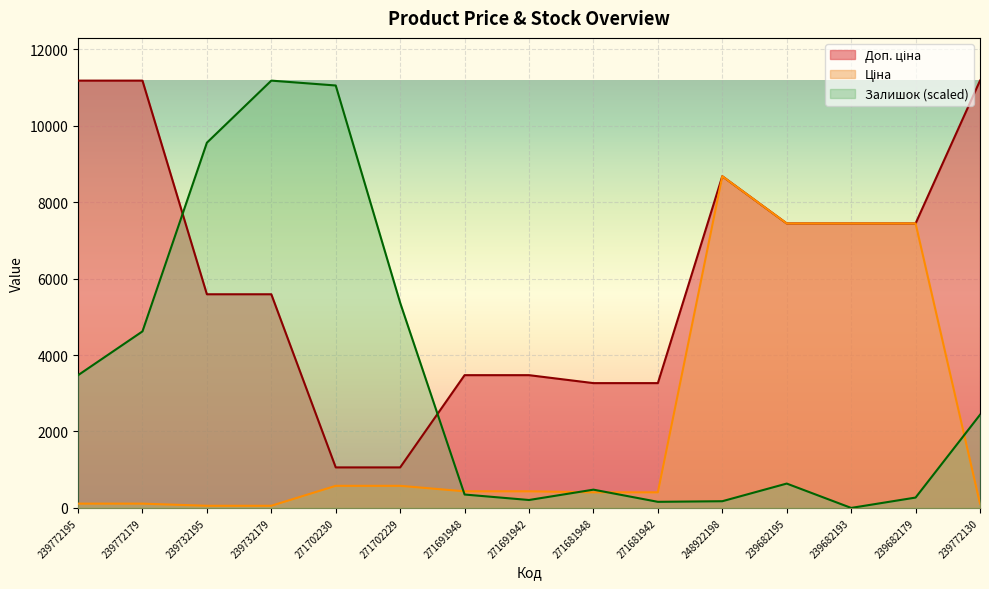

How many data points in Ціна are less than 434?

7